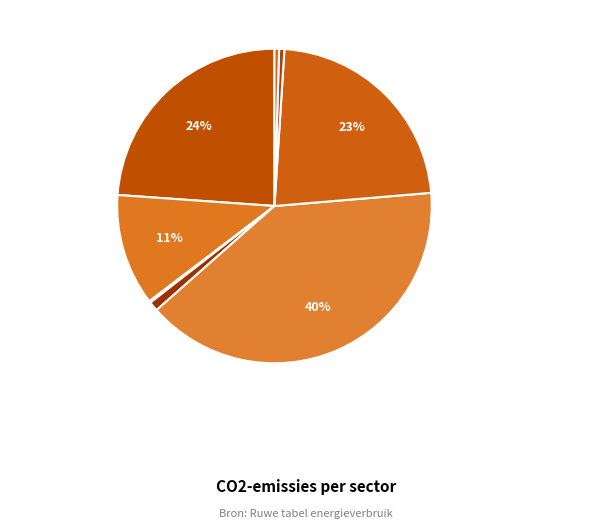

Do openbaar vervoer and tertiair together represent more than half of the pie?

No